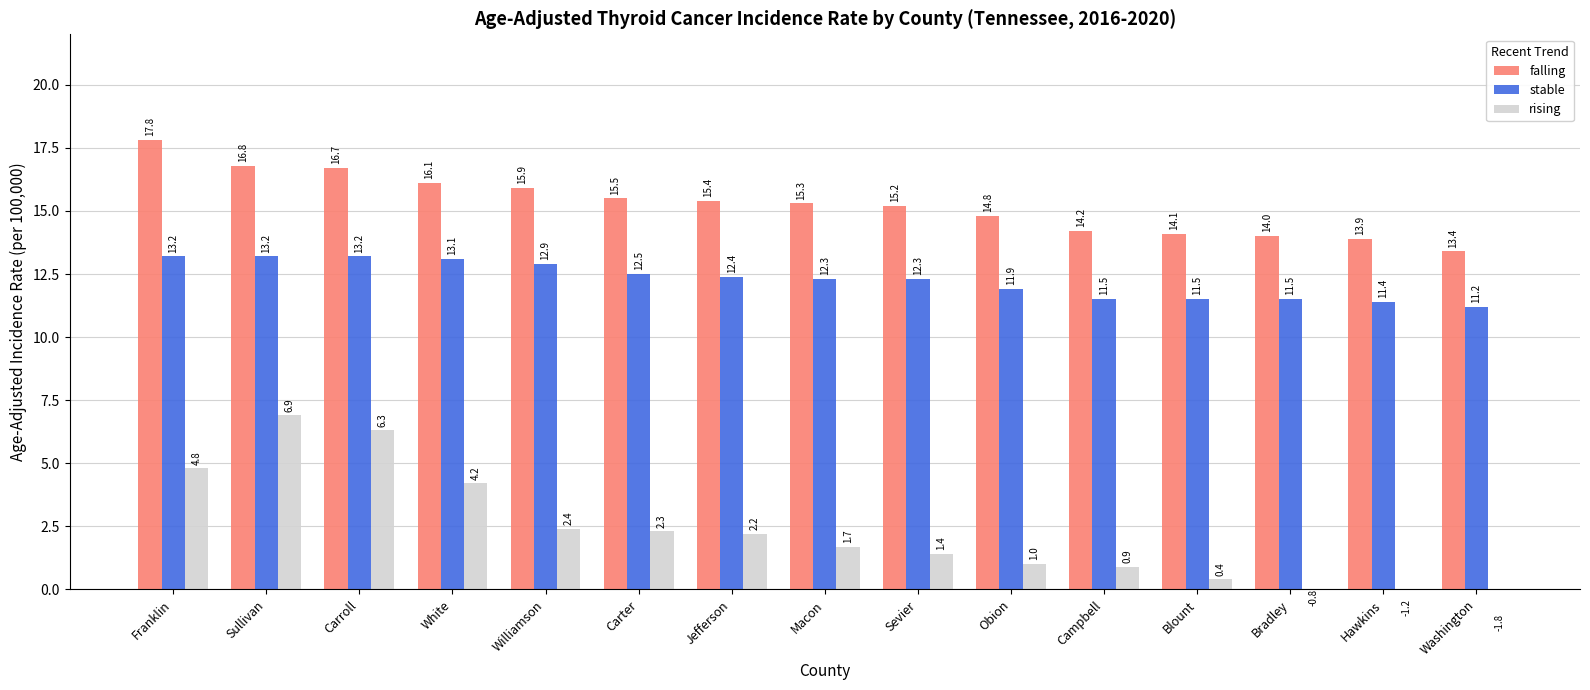

How many bars are there in each group?

3